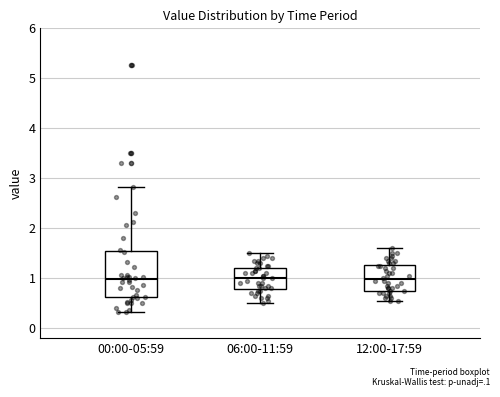

Where does the lower whisker of the box for 12:00-17:59 end on the y-axis? The values are not printed on the chart, so give them approximately, as read against the axis.

0.6